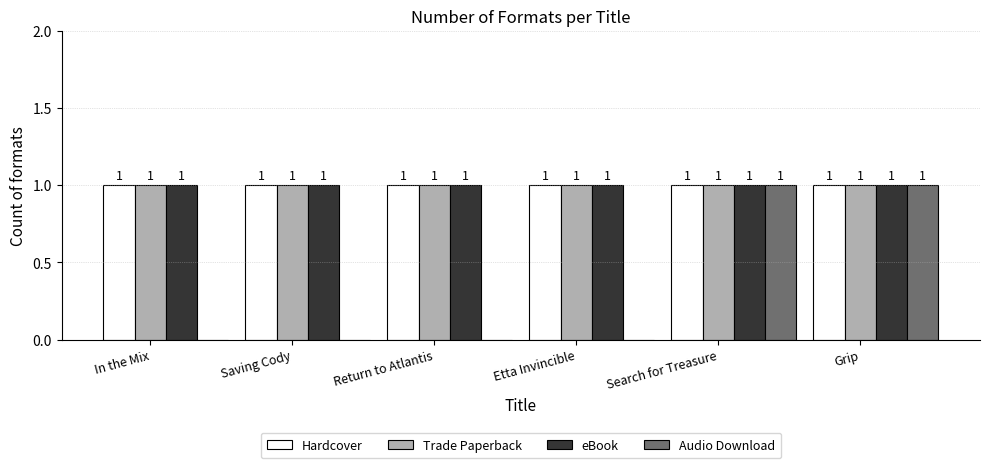

Between Etta Invincible and Search for Treasure, which series saw the biggest shift?

Audio Download